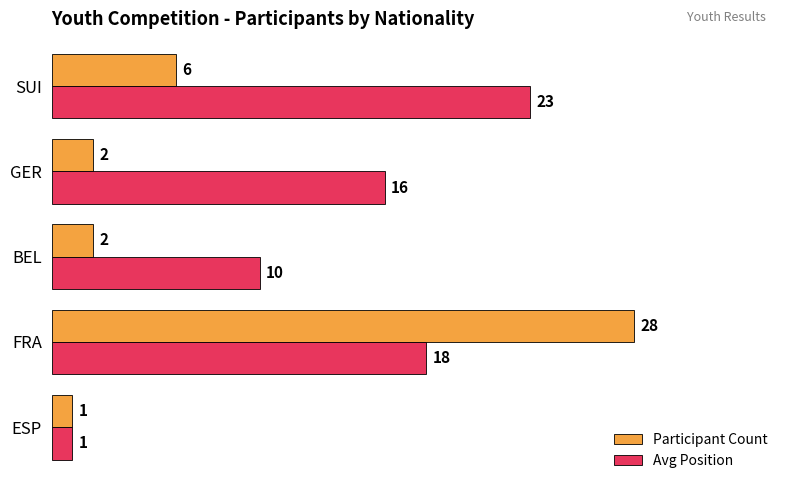

What is the minimum value shown in the chart?

1